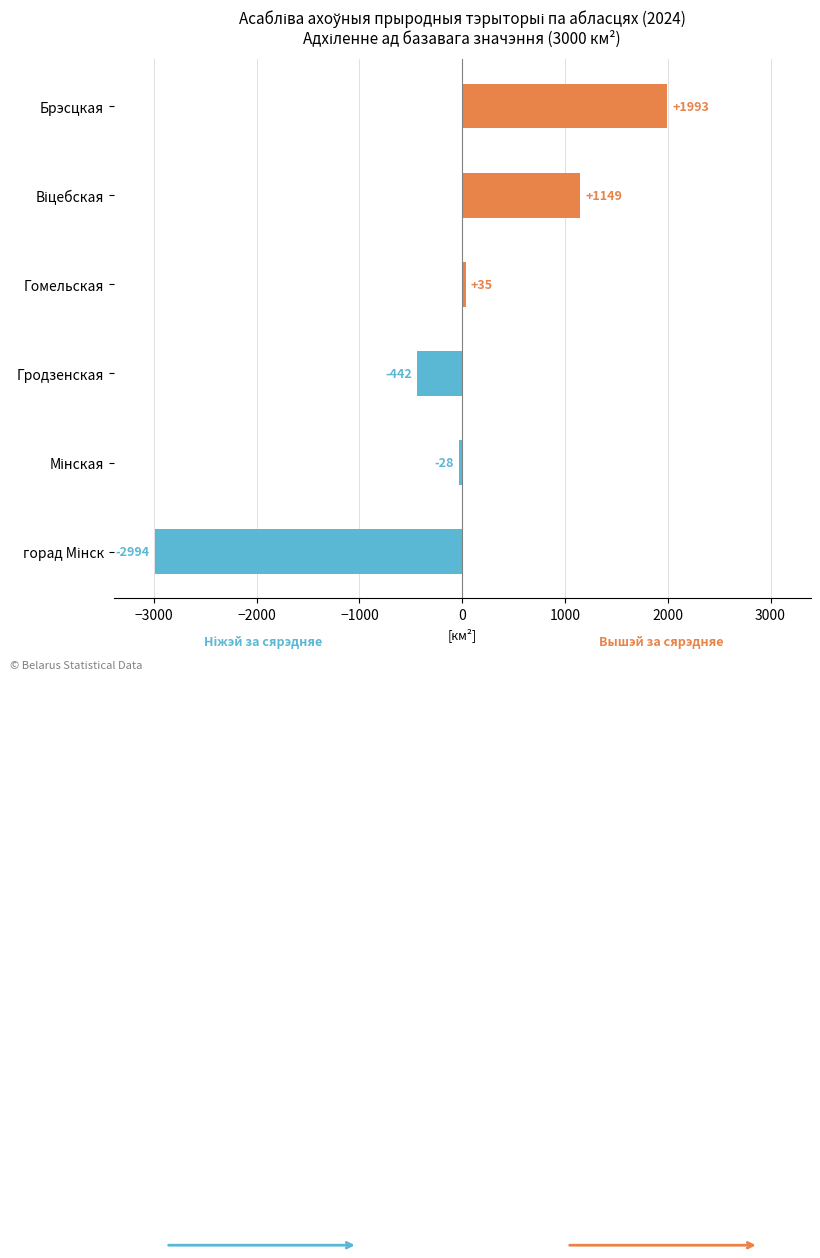

Which category has the highest value across all series?

Брэсцкая